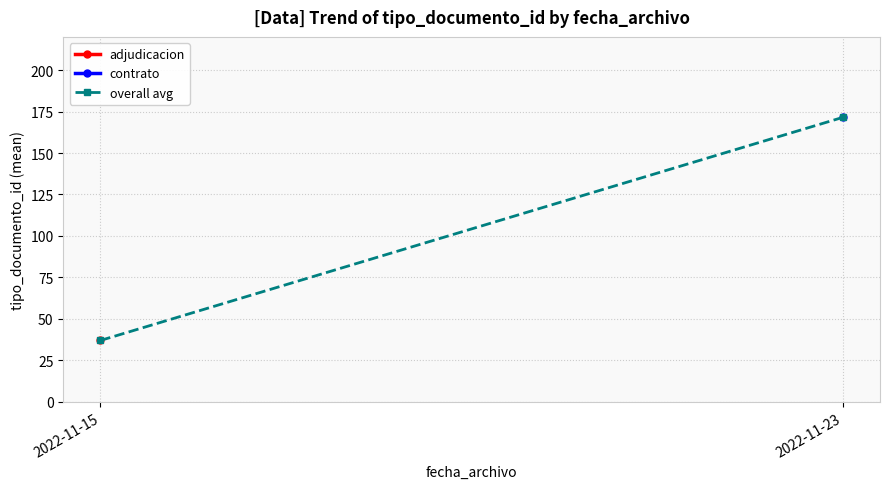

Where does the data first go above 171?

2022-11-23